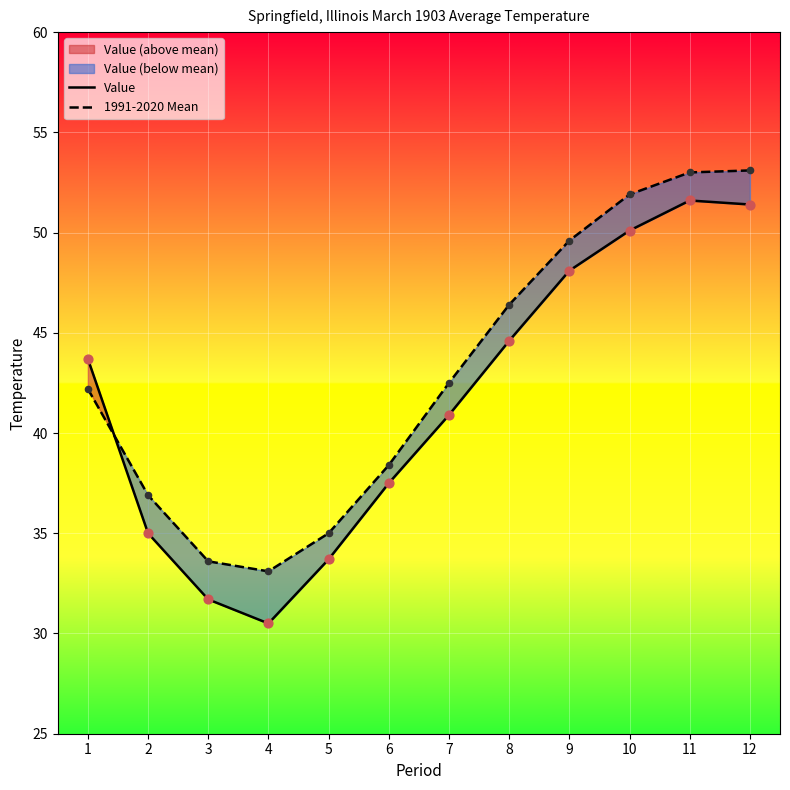

Is the value of 1991-2020 Mean at 3 greater than the value of Value at 7?

No